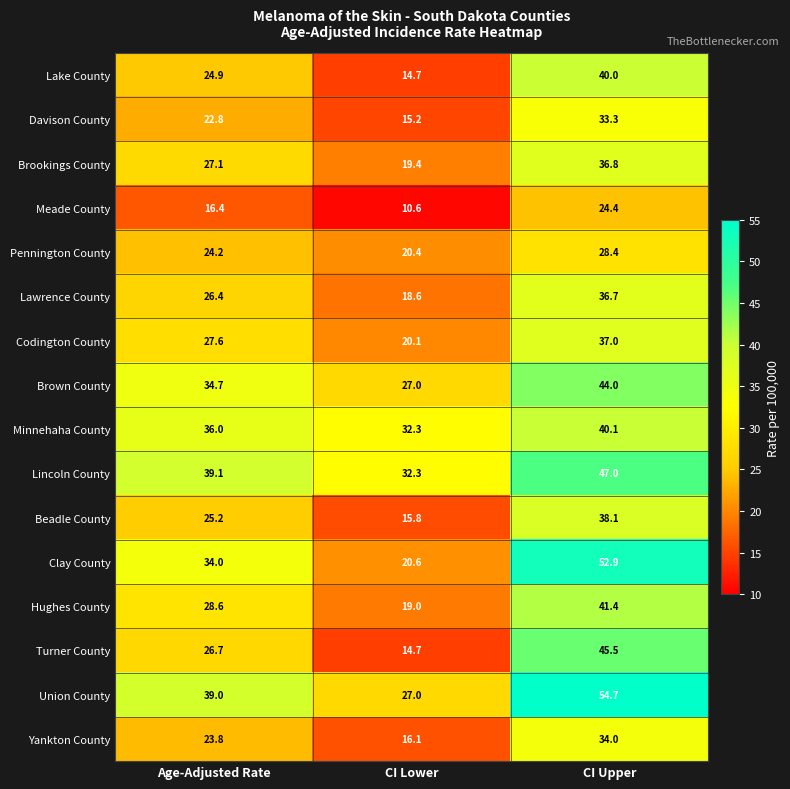

Which series has the largest range (max minus min)?

Clay County